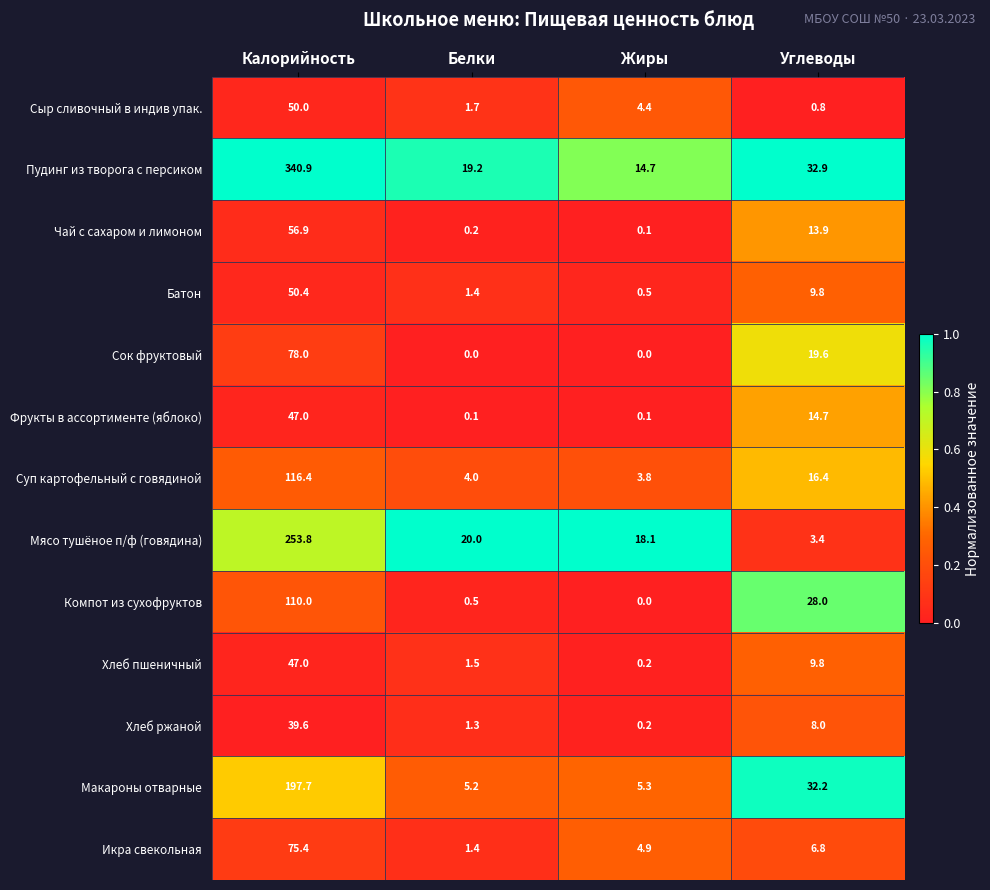

Which series has the largest range (max minus min)?

Пудинг из творога с персиком